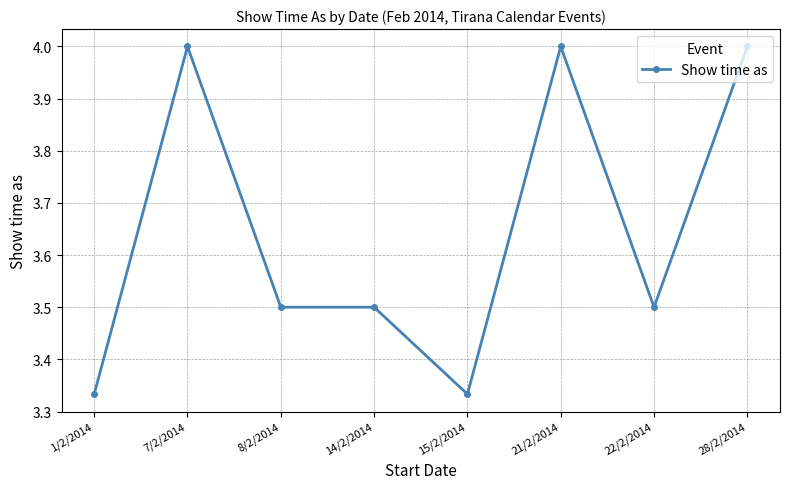

Where is the first local maximum?

7/2/2014